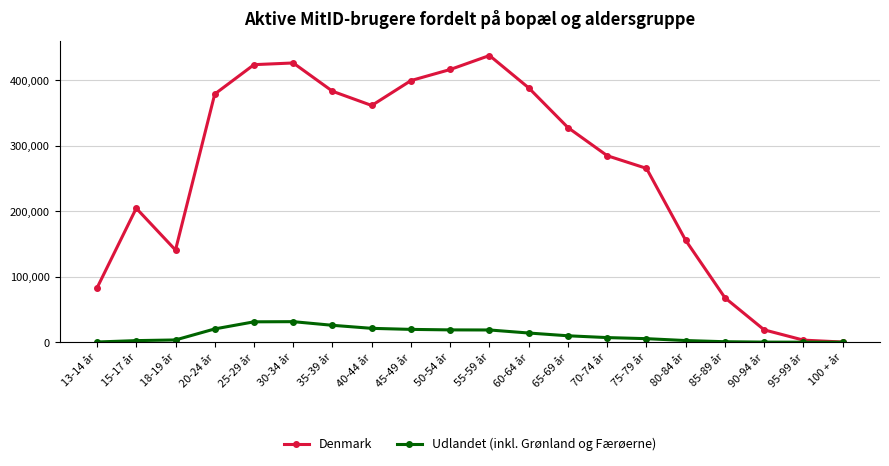

What is the difference between the Denmark values at 75-79 år and 20-24 år?

113508